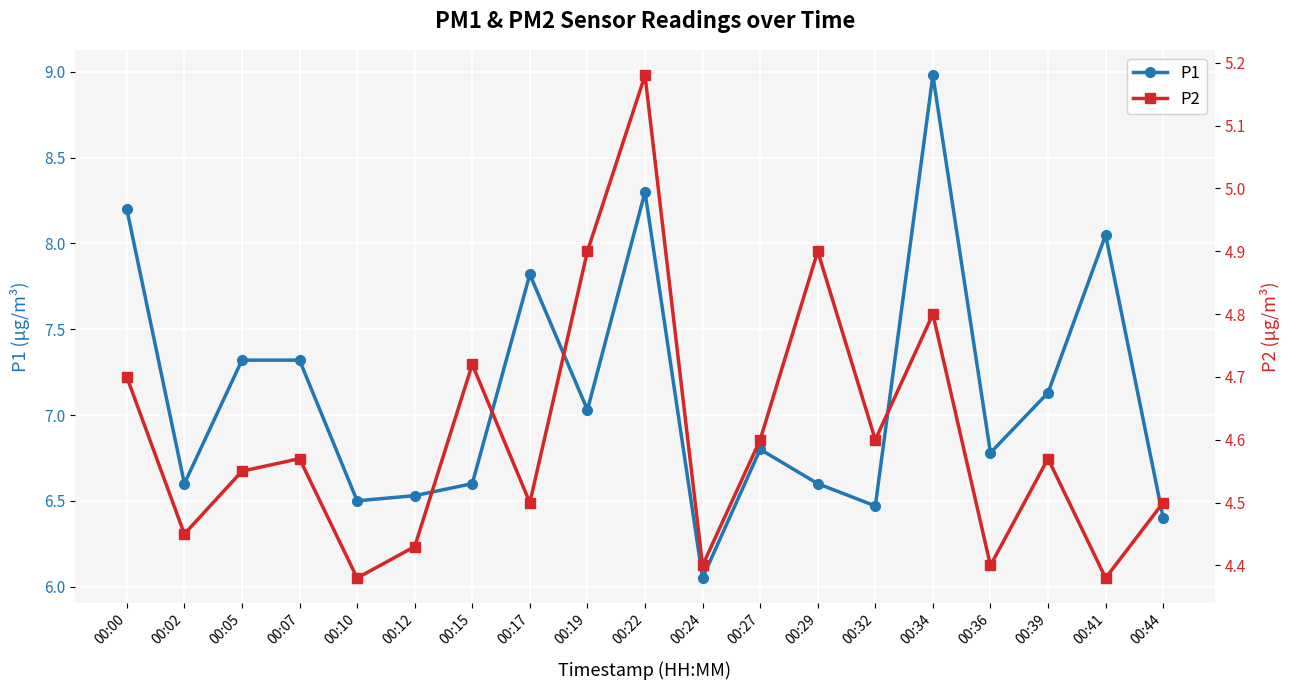

Rank the series at 00:29 from lowest to highest value.

P2, P1